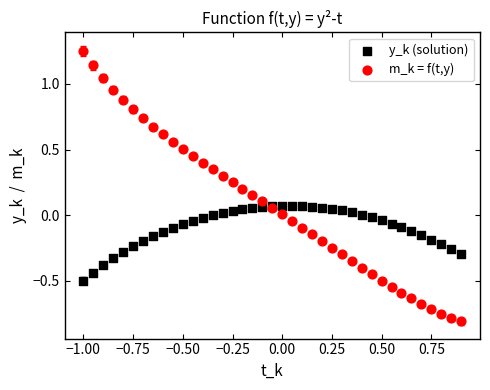

What is the X range (max minus min) for the scatter plot?

1.9